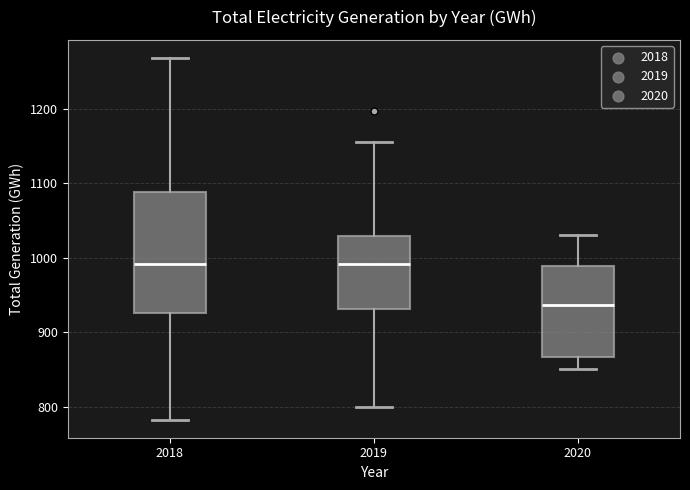

Reading left to right, transcribe this box plot: for each box, give where its median line is, the range the box spans, and where its two whiskers end, as read against the y-axis. The values are not printed on the chart, so give them approximately, as read against the axis.

2018: median 990, box 930 to 1090, whiskers 780 to 1270
2019: median 990, box 930 to 1030, whiskers 800 to 1150
2020: median 940, box 870 to 990, whiskers 850 to 1030